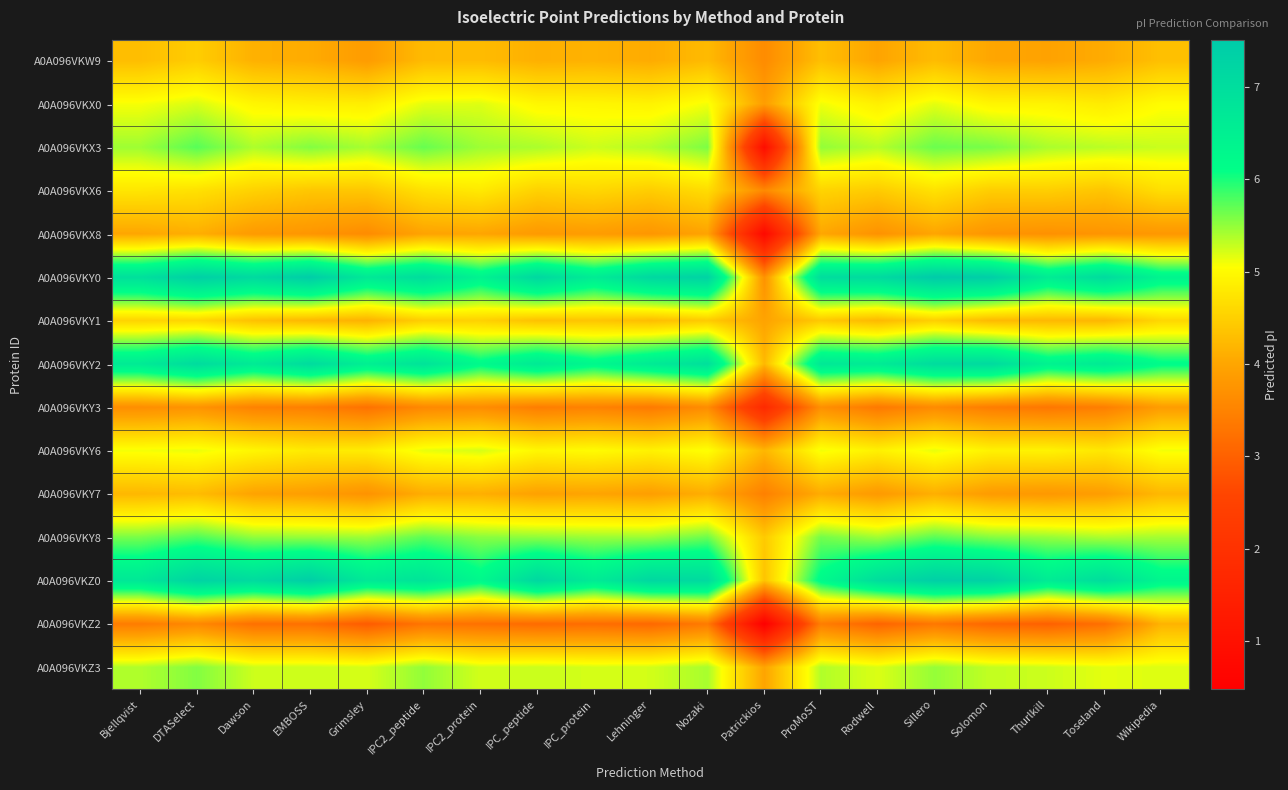

Reading right to left, list all the values displayed in this chart.

A0A096VKW9: Wikipedia=4.3	Toseland=4.1	Thurlkill=4.0	Solomon=4.0	Sillero=4.3	Rodwell=4.0	ProMoST=4.3	Patrickios=3.6	Nozaki=4.3	Lehninger=4.1	IPC_protein=4.2	IPC_peptide=4.1	IPC2_protein=4.3	IPC2_peptide=4.3	Grimsley=3.9	EMBOSS=4.1	Dawson=4.1	DTASelect=4.5	Bjellqvist=4.3
A0A096VKX0: Wikipedia=5.0	Toseland=4.8	Thurlkill=4.9	Solomon=4.9	Sillero=5.2	Rodwell=4.9	ProMoST=5.1	Patrickios=3.9	Nozaki=5.1	Lehninger=4.9	IPC_protein=5.0	IPC_peptide=5.0	IPC2_protein=5.2	IPC2_peptide=5.2	Grimsley=4.9	EMBOSS=4.9	Dawson=5.0	DTASelect=5.2	Bjellqvist=5.1
A0A096VKX3: Wikipedia=5.3	Toseland=5.3	Thurlkill=5.4	Solomon=5.6	Sillero=5.7	Rodwell=5.3	ProMoST=5.5	Patrickios=0.9	Nozaki=5.6	Lehninger=5.4	IPC_protein=5.3	IPC_peptide=5.4	IPC2_protein=5.4	IPC2_peptide=5.7	Grimsley=5.4	EMBOSS=5.6	Dawson=5.4	DTASelect=5.7	Bjellqvist=5.4
A0A096VKX6: Wikipedia=4.7	Toseland=4.4	Thurlkill=4.5	Solomon=4.5	Sillero=4.7	Rodwell=4.4	ProMoST=4.5	Patrickios=3.6	Nozaki=4.6	Lehninger=4.5	IPC_protein=4.6	IPC_peptide=4.5	IPC2_protein=4.8	IPC2_peptide=4.7	Grimsley=4.4	EMBOSS=4.4	Dawson=4.5	DTASelect=4.7	Bjellqvist=4.8
A0A096VKX8: Wikipedia=3.8	Toseland=3.8	Thurlkill=3.7	Solomon=3.8	Sillero=4.0	Rodwell=3.7	ProMoST=4.0	Patrickios=0.8	Nozaki=4.0	Lehninger=3.8	IPC_protein=3.9	IPC_peptide=3.8	IPC2_protein=4.0	IPC2_peptide=4.0	Grimsley=3.6	EMBOSS=3.8	Dawson=3.8	DTASelect=4.1	Bjellqvist=4.0
A0A096VKY0: Wikipedia=6.4	Toseland=7.1	Thurlkill=6.6	Solomon=7.4	Sillero=7.5	Rodwell=7.1	ProMoST=7.0	Patrickios=3.7	Nozaki=7.3	Lehninger=7.2	IPC_protein=6.6	IPC_peptide=7.2	IPC2_protein=6.4	IPC2_peptide=7.0	Grimsley=6.7	EMBOSS=7.5	Dawson=7.1	DTASelect=7.4	Bjellqvist=6.9
A0A096VKY1: Wikipedia=4.6	Toseland=4.2	Thurlkill=4.2	Solomon=4.2	Sillero=4.5	Rodwell=4.2	ProMoST=4.4	Patrickios=4.0	Nozaki=4.4	Lehninger=4.3	IPC_protein=4.4	IPC_peptide=4.3	IPC2_protein=4.5	IPC2_peptide=4.5	Grimsley=4.2	EMBOSS=4.2	Dawson=4.3	DTASelect=4.6	Bjellqvist=4.5
A0A096VKY2: Wikipedia=6.2	Toseland=6.6	Thurlkill=6.4	Solomon=7.1	Sillero=7.0	Rodwell=6.6	ProMoST=6.7	Patrickios=4.2	Nozaki=6.9	Lehninger=6.6	IPC_protein=6.3	IPC_peptide=6.7	IPC2_protein=6.2	IPC2_peptide=6.9	Grimsley=6.5	EMBOSS=7.1	Dawson=6.6	DTASelect=7.1	Bjellqvist=6.6
A0A096VKY3: Wikipedia=3.9	Toseland=3.4	Thurlkill=3.3	Solomon=3.4	Sillero=3.6	Rodwell=3.4	ProMoST=3.7	Patrickios=1.8	Nozaki=3.6	Lehninger=3.4	IPC_protein=3.5	IPC_peptide=3.4	IPC2_protein=3.6	IPC2_peptide=3.6	Grimsley=3.2	EMBOSS=3.5	Dawson=3.5	DTASelect=3.7	Bjellqvist=3.7
A0A096VKY6: Wikipedia=5.1	Toseland=4.8	Thurlkill=4.9	Solomon=4.9	Sillero=5.1	Rodwell=4.9	ProMoST=5.1	Patrickios=4.2	Nozaki=5.1	Lehninger=4.9	IPC_protein=5.0	IPC_peptide=5.0	IPC2_protein=5.2	IPC2_peptide=5.1	Grimsley=4.8	EMBOSS=4.8	Dawson=5.0	DTASelect=5.1	Bjellqvist=5.1
A0A096VKY7: Wikipedia=4.2	Toseland=3.9	Thurlkill=3.8	Solomon=3.9	Sillero=4.1	Rodwell=3.8	ProMoST=4.1	Patrickios=3.5	Nozaki=4.1	Lehninger=3.9	IPC_protein=4.0	IPC_peptide=3.9	IPC2_protein=4.1	IPC2_peptide=4.1	Grimsley=3.7	EMBOSS=3.9	Dawson=4.0	DTASelect=4.3	Bjellqvist=4.2
A0A096VKY8: Wikipedia=5.4	Toseland=5.4	Thurlkill=5.5	Solomon=5.5	Sillero=5.7	Rodwell=5.4	ProMoST=5.6	Patrickios=4.4	Nozaki=5.7	Lehninger=5.5	IPC_protein=5.5	IPC_peptide=5.5	IPC2_protein=5.5	IPC2_peptide=5.7	Grimsley=5.4	EMBOSS=5.5	Dawson=5.5	DTASelect=5.8	Bjellqvist=5.6
A0A096VKZ0: Wikipedia=6.3	Toseland=7.0	Thurlkill=6.6	Solomon=7.3	Sillero=7.4	Rodwell=7.0	ProMoST=6.2	Patrickios=4.4	Nozaki=7.1	Lehninger=7.2	IPC_protein=6.6	IPC_peptide=7.2	IPC2_protein=6.3	IPC2_peptide=6.8	Grimsley=6.7	EMBOSS=7.4	Dawson=7.1	DTASelect=7.3	Bjellqvist=6.7
A0A096VKZ2: Wikipedia=4.2	Toseland=3.2	Thurlkill=3.0	Solomon=3.1	Sillero=3.3	Rodwell=3.0	ProMoST=3.4	Patrickios=0.5	Nozaki=3.4	Lehninger=3.1	IPC_protein=3.2	IPC_peptide=3.1	IPC2_protein=3.2	IPC2_peptide=3.3	Grimsley=2.9	EMBOSS=3.2	Dawson=3.2	DTASelect=3.6	Bjellqvist=3.4
A0A096VKZ3: Wikipedia=5.2	Toseland=5.2	Thurlkill=5.3	Solomon=5.3	Sillero=5.5	Rodwell=5.2	ProMoST=5.4	Patrickios=4.0	Nozaki=5.4	Lehninger=5.2	IPC_protein=5.2	IPC_peptide=5.3	IPC2_protein=5.2	IPC2_peptide=5.5	Grimsley=5.2	EMBOSS=5.3	Dawson=5.3	DTASelect=5.6	Bjellqvist=5.4